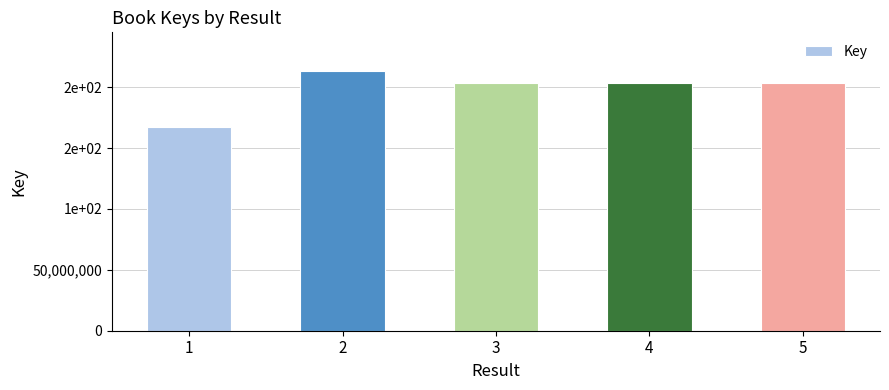

Reading left to right, transcribe all the data shown in this chart.

1=167313779	2=213065371	3=203560912	4=203497142	5=203291036